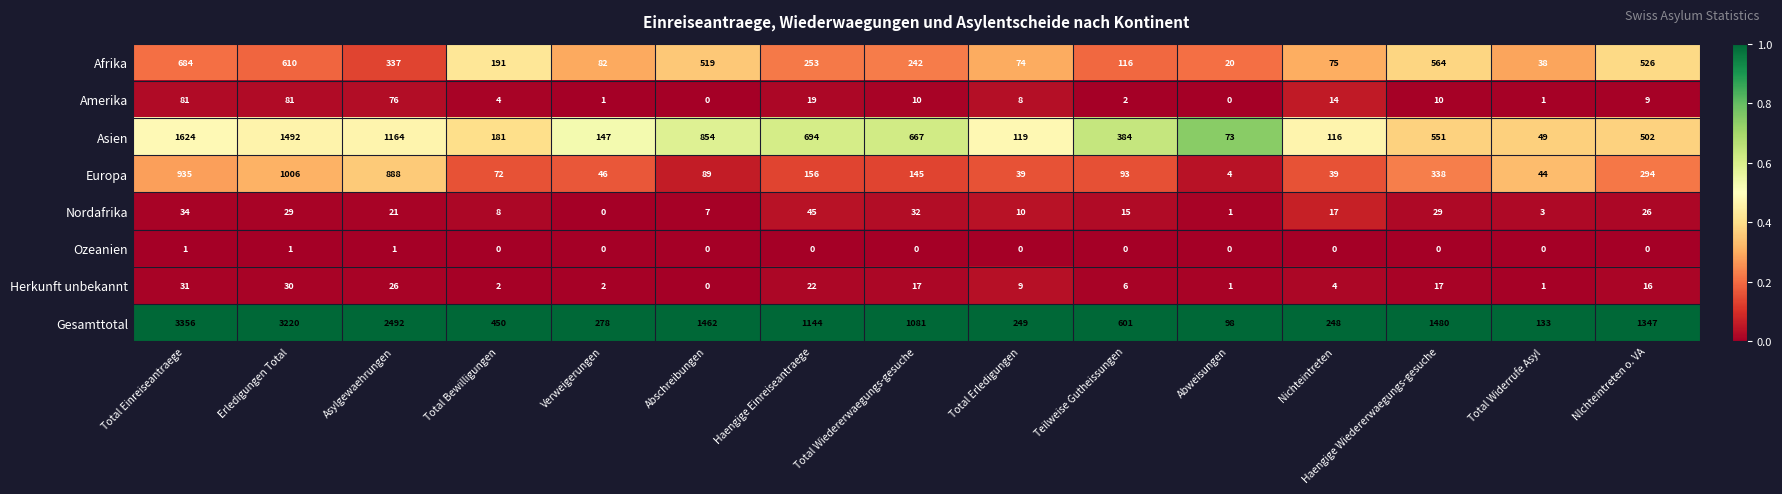

Where does the Nordafrika series first go above 17?

Total Einreiseantraege